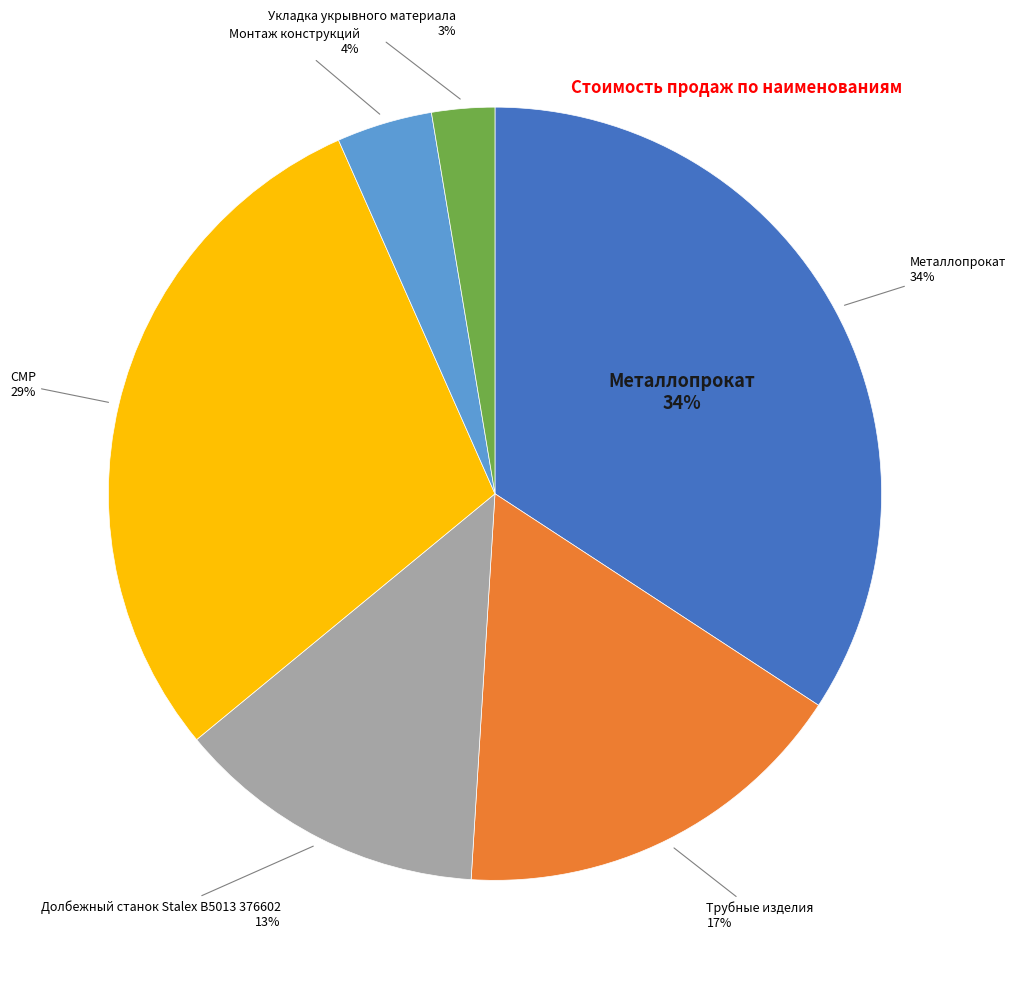

The Трубные изделия slice represents 17% of the pie. True or false?

True